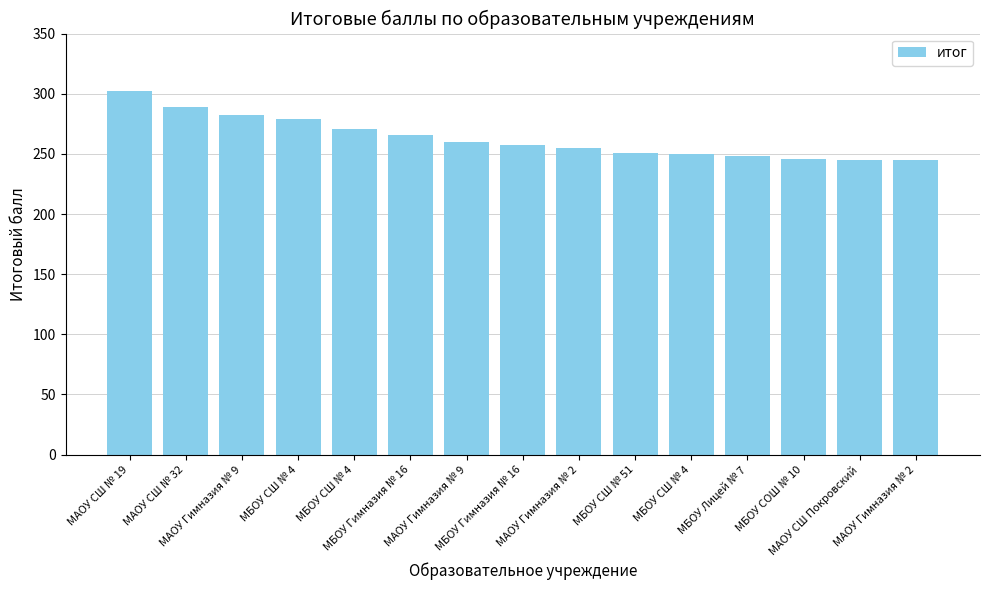

Reading left to right, what are all the values shown in this chart?

МАОУ СШ № 19=302	МАОУ СШ № 32=289	МАОУ Гимназия № 9=282	МБОУ СШ № 4=279	МБОУ СШ № 4=271	МБОУ Гимназия № 16=266	МАОУ Гимназия № 9=260	МБОУ Гимназия № 16=257	МАОУ Гимназия № 2=255	МБОУ СШ № 51=251	МБОУ СШ № 4=250	МБОУ Лицей № 7=248	МБОУ СОШ № 10=246	МАОУ СШ Покровский=245	МАОУ Гимназия № 2=245